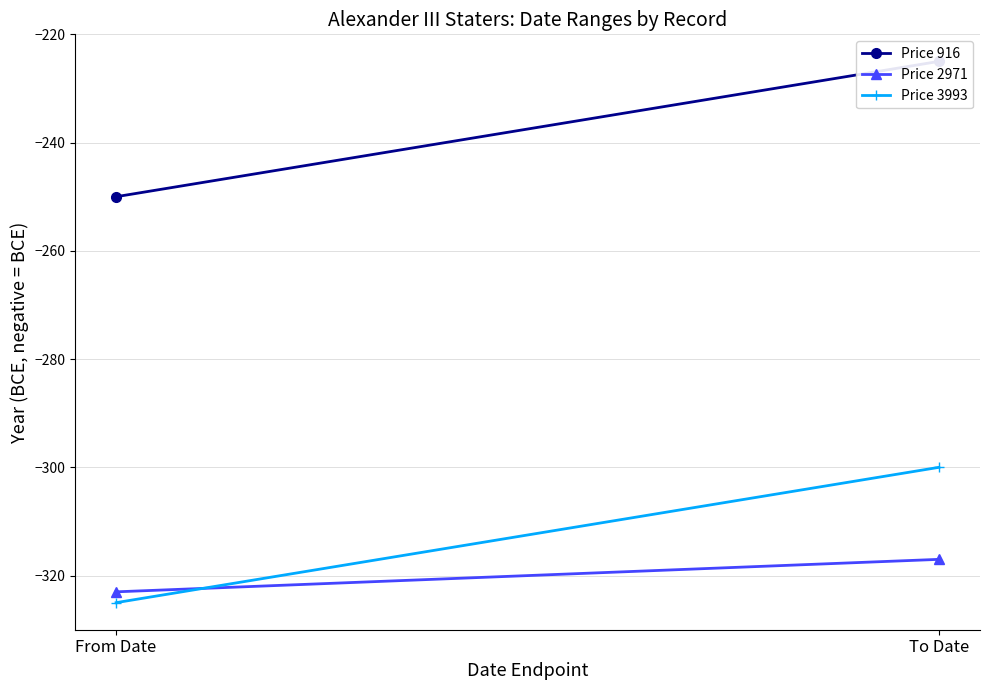

What are all the series names shown in the legend?

Price 916, Price 2971, Price 3993